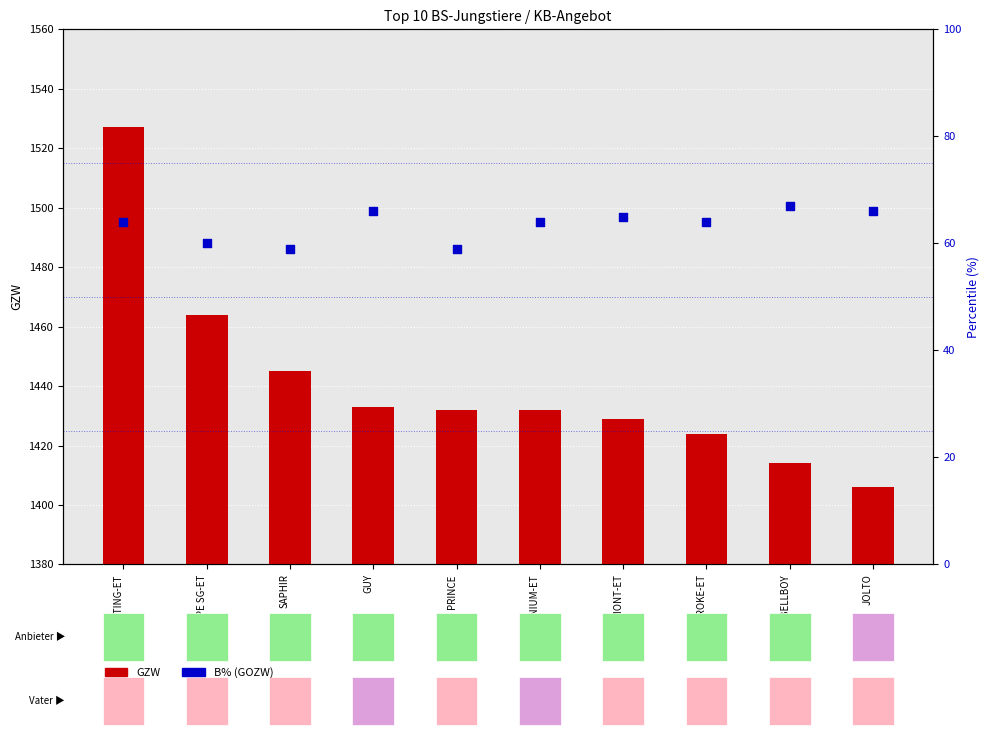

Which series contains the lowest Y value?

B% (GOZW)